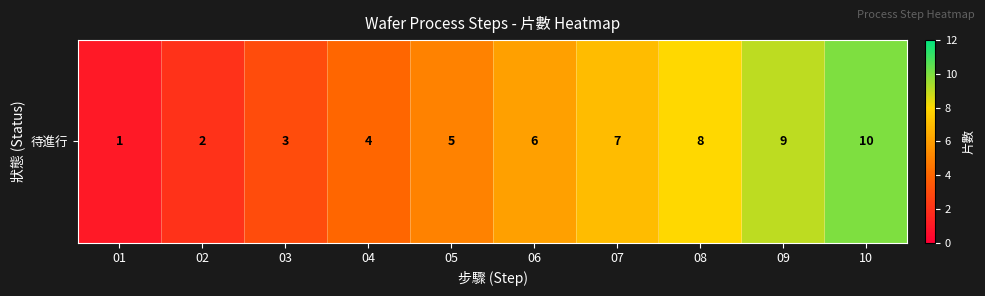

What is the change in value from 03 to 05?

+2